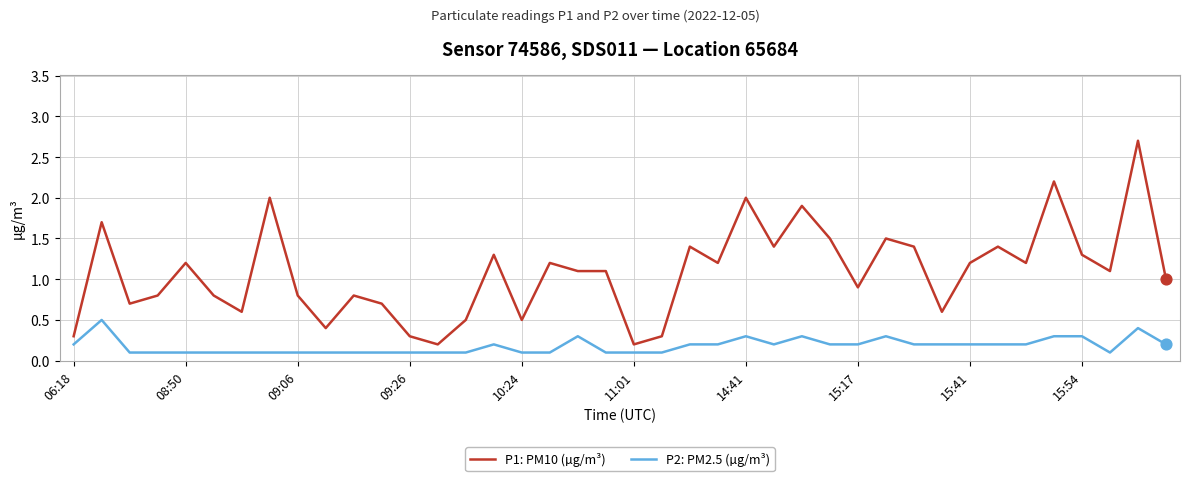

List the series in order of their peak value, highest first.

P1: PM10 (µg/m³), P2: PM2.5 (µg/m³)